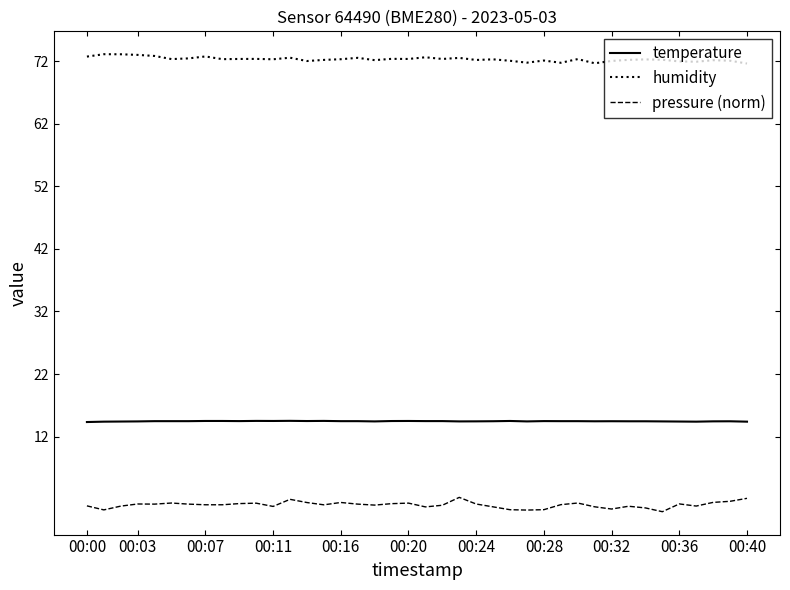

What are all the series names shown in the legend?

temperature, humidity, pressure (norm)